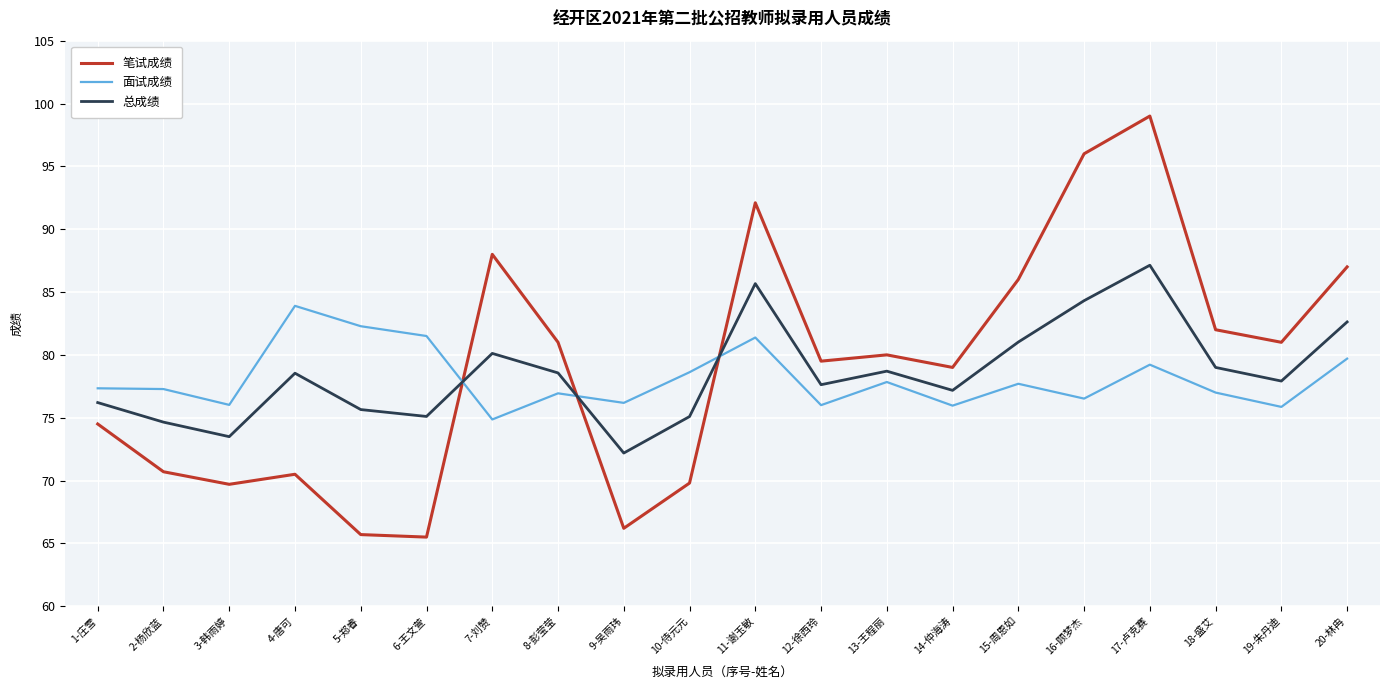

Where is the first local minimum for 面试成绩?

3-韩雨婷